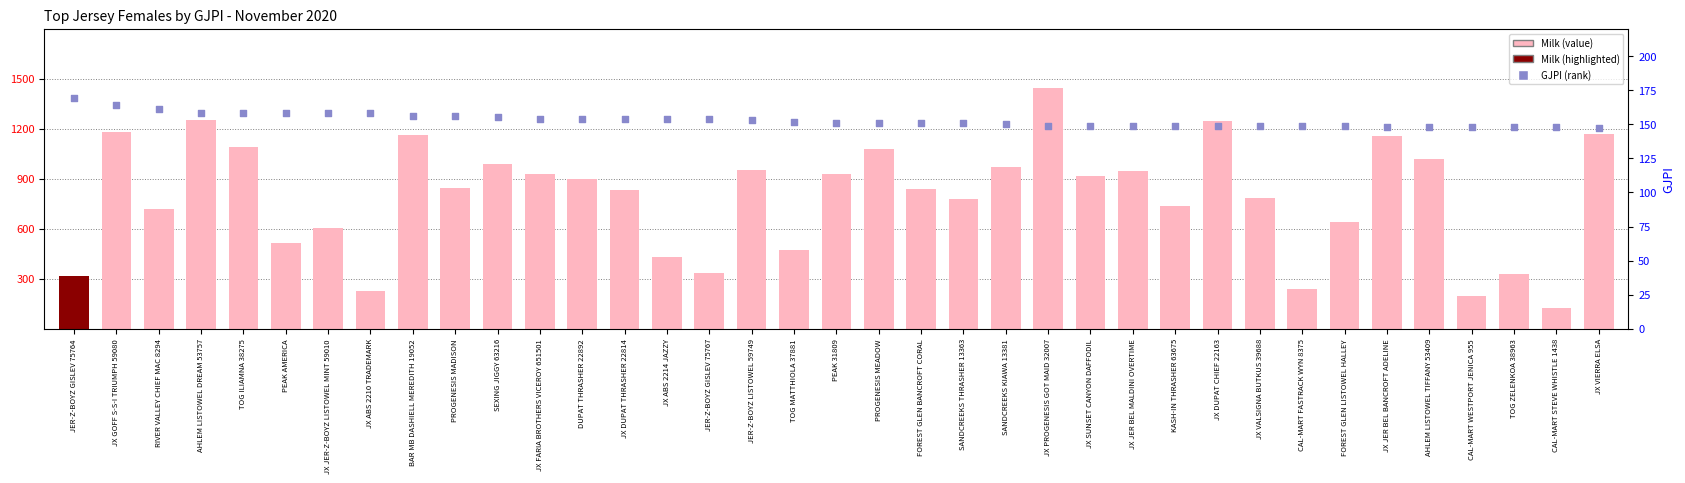

What is the total value across all series at BAR MB DASHIELL MEREDITH 19052?

1317